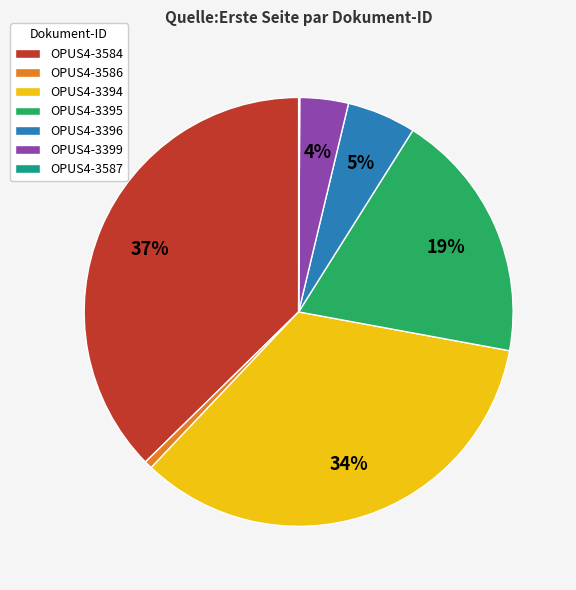

Is there any slice that represents more than half of the pie?

No